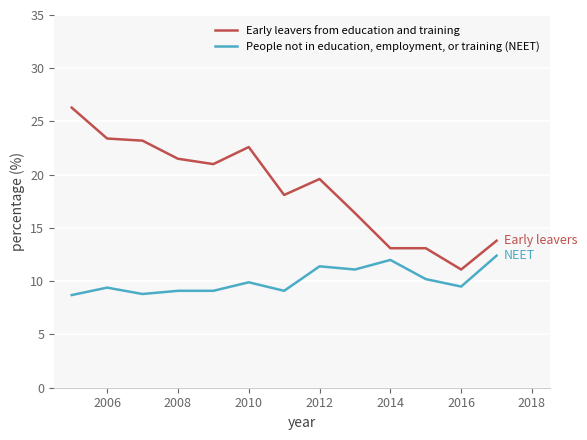

List the series in order of their peak value, lowest first.

People not in education, employment, or training (NEET), Early leavers from education and training